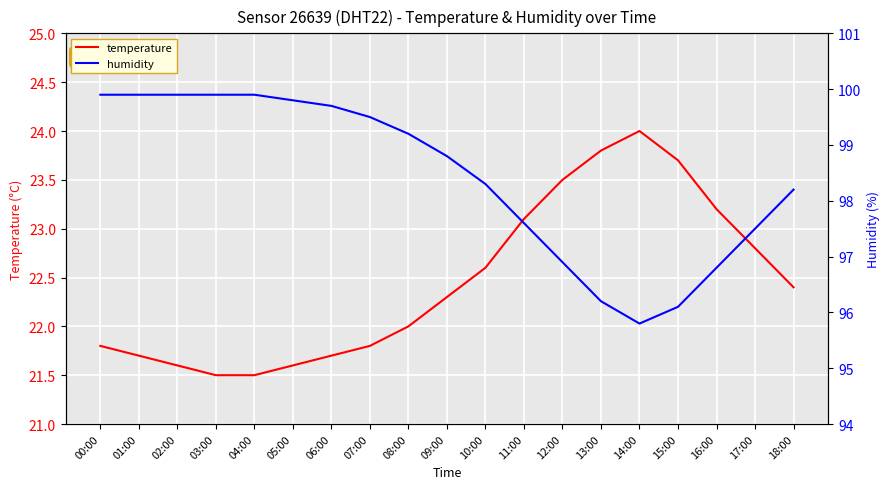

True or false: humidity and temperature cross at least once.

False